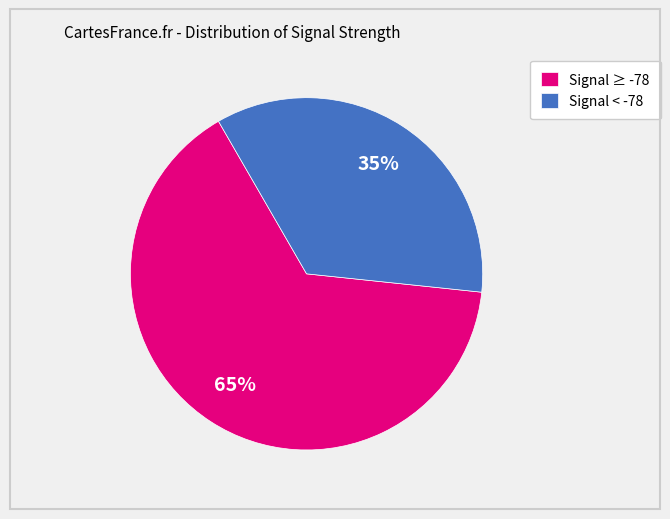

Rank the categories by value from highest to lowest.

Signal ≥ -78, Signal < -78